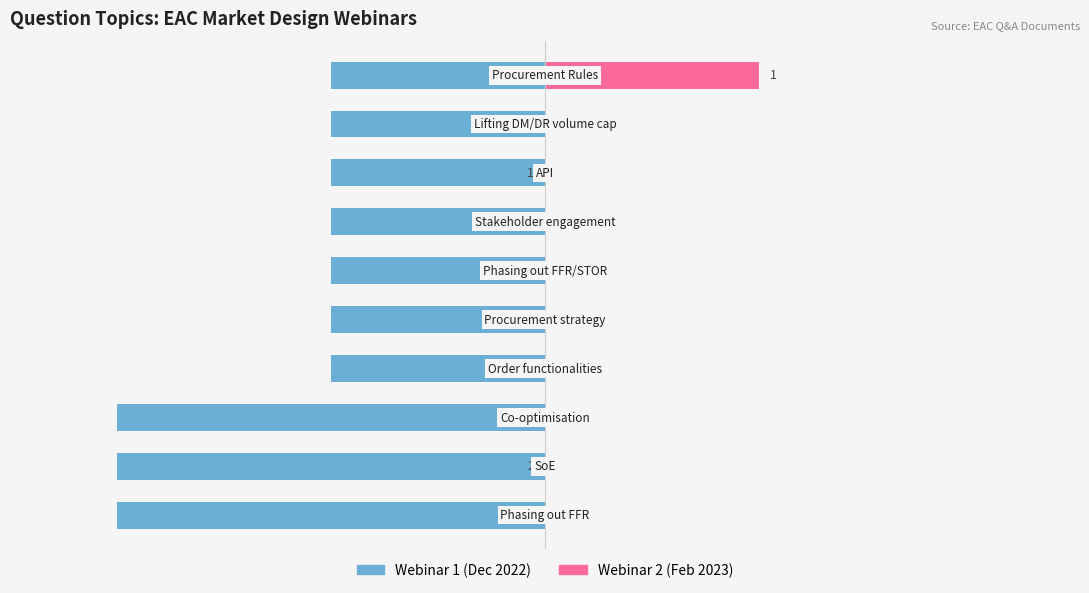

Between −1 and 3, which series saw the biggest shift?

Webinar 1 (Dec 2022)